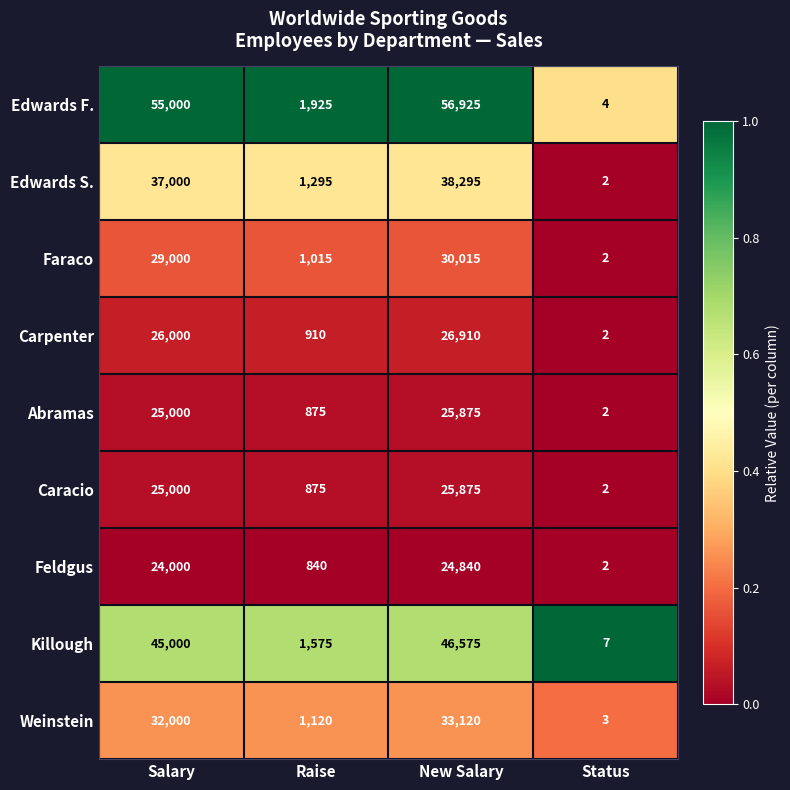

Which label corresponds to the smallest value in the chart?

Status